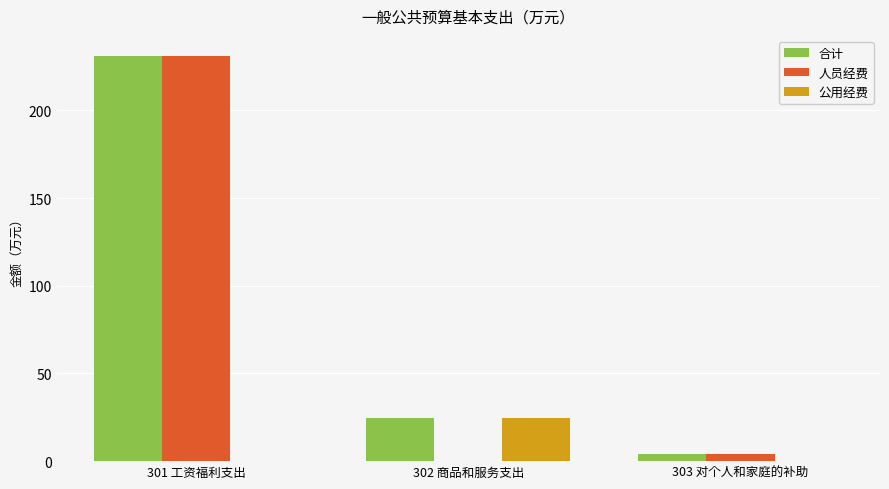

What is the sum of all 合计 values?

259.6